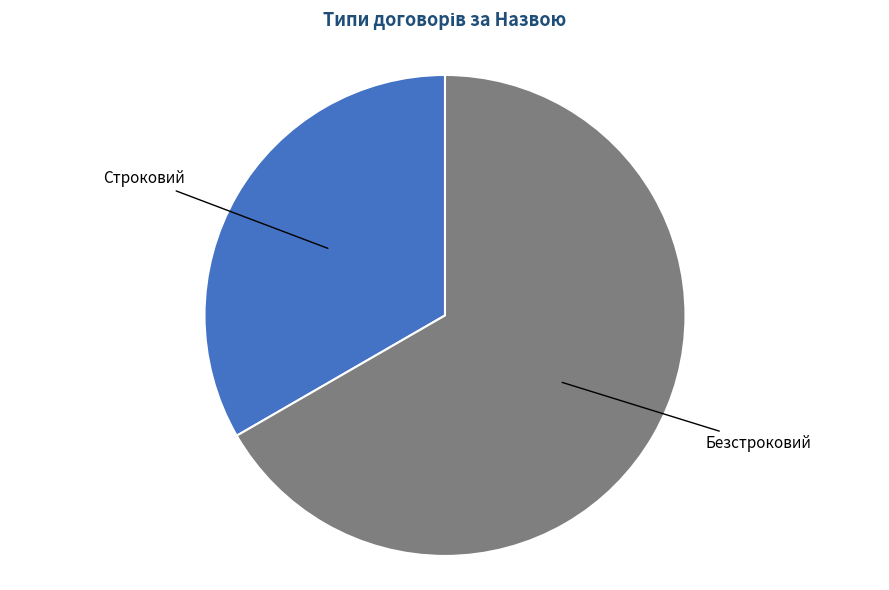

How many slices are in this pie chart?

2